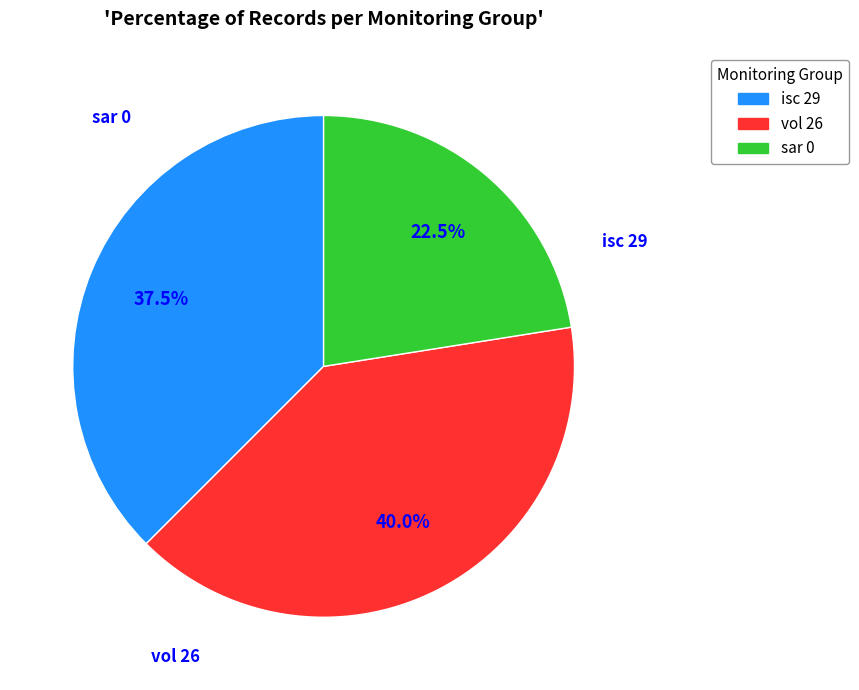

Combined, what portion of the pie is sar 0 and isc 29?

60.0%